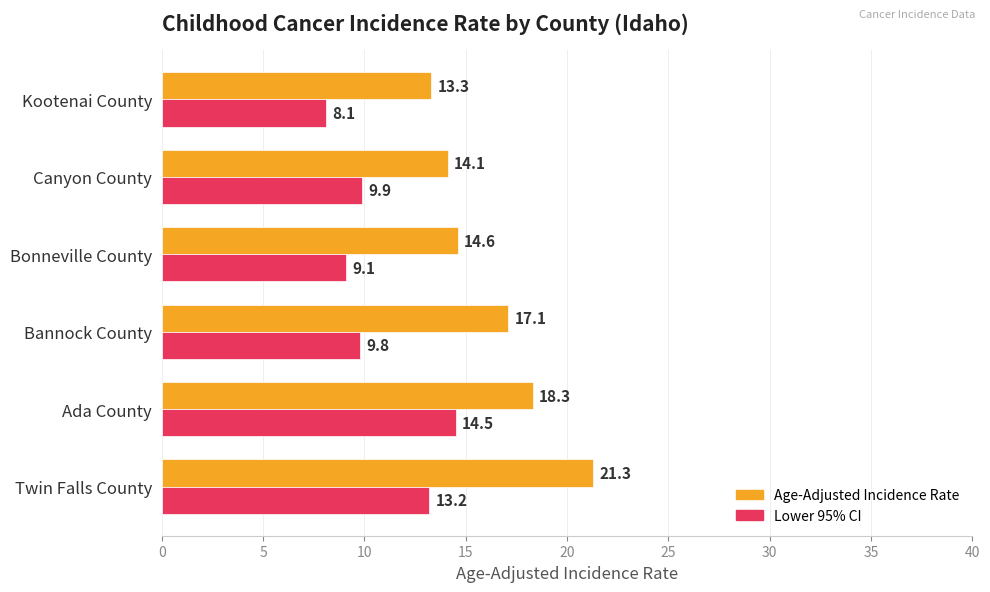

Which category has the highest value in the Lower 95% CI series?

Ada County